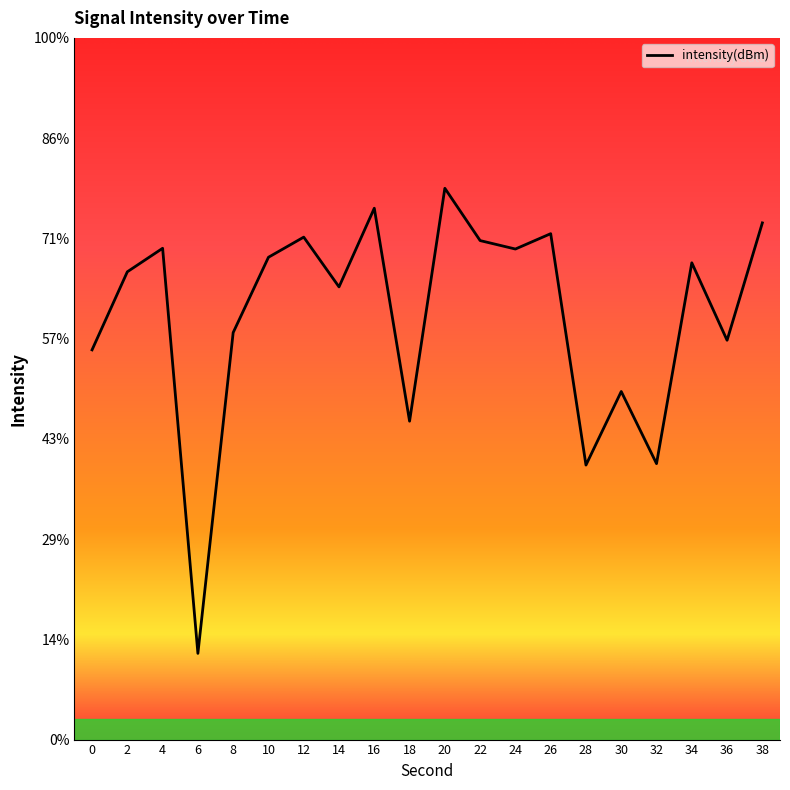

What is the smallest value displayed?

-140.7